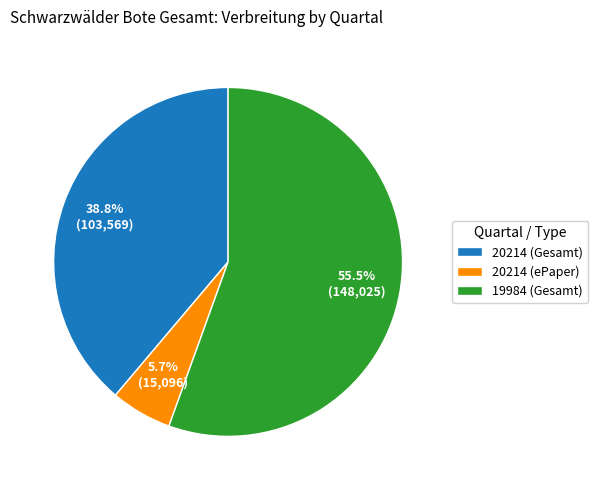

What portion of the pie excludes 20214 (Gesamt)?

61.2%